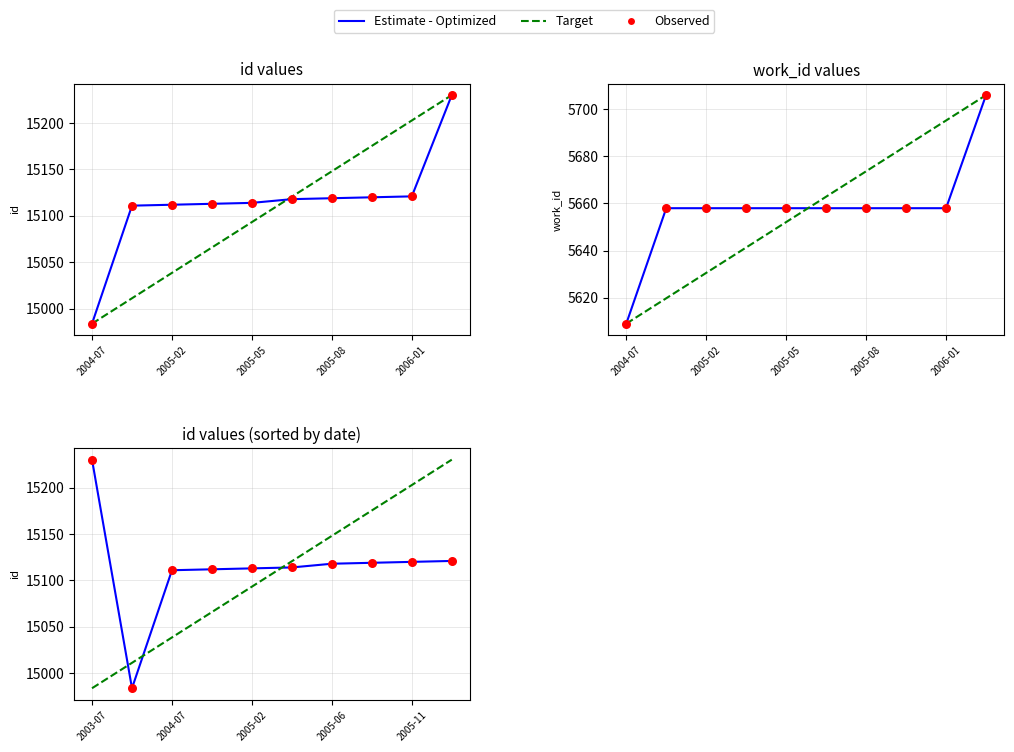

Which series reaches the maximum Y coordinate?

Estimate - Optimized